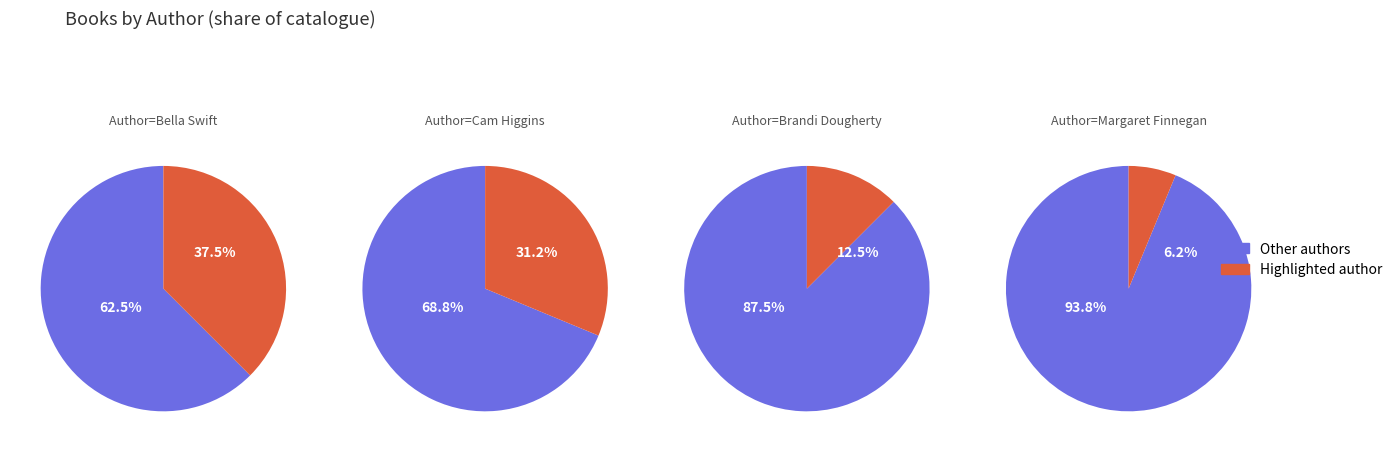

To the nearest percent, what is the difference between the Margaret Finnegan and Bella Swift slice percentages?

31%